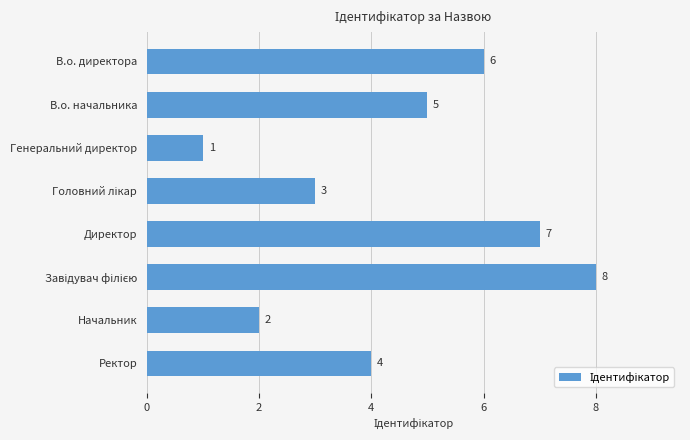

What is the change in value from Начальник to Ректор?

+2